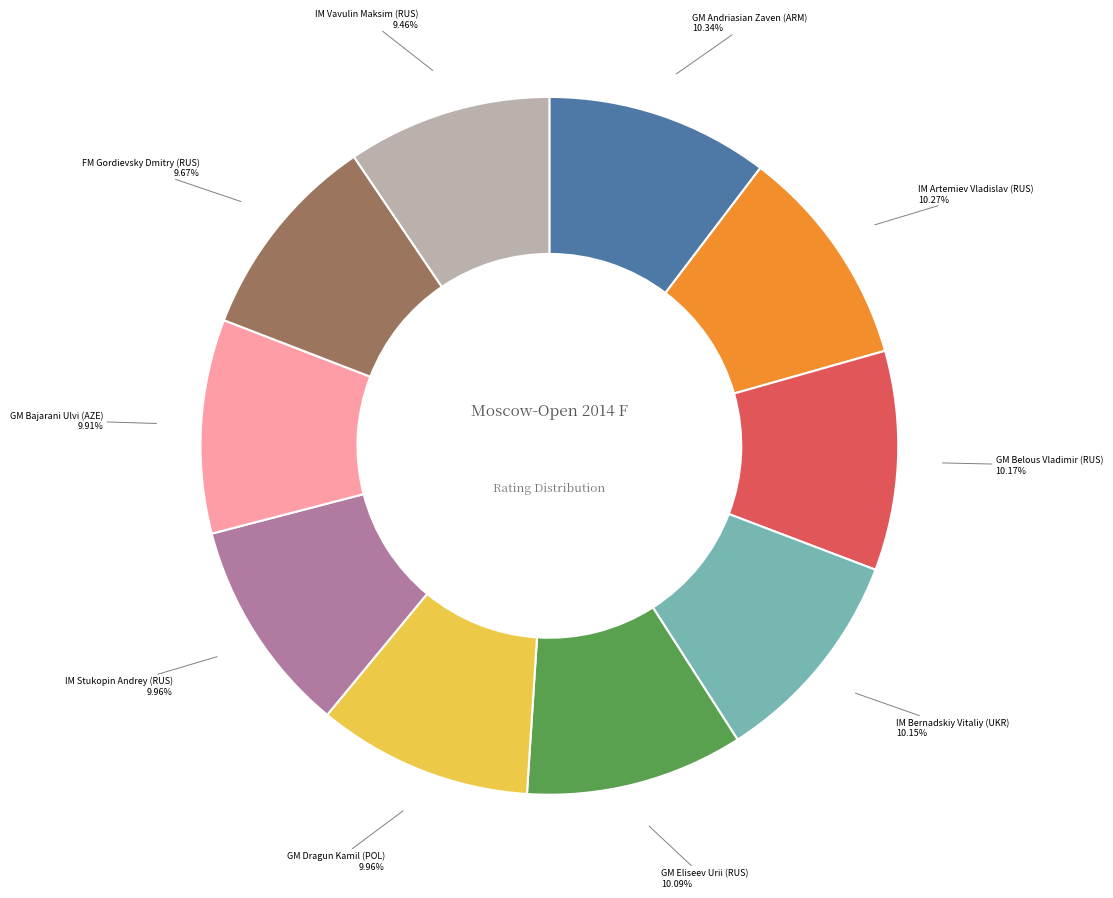

Combined, do GM Bajarani Ulvi (AZE) and GM Andriasian Zaven (ARM) account for over 50%?

No